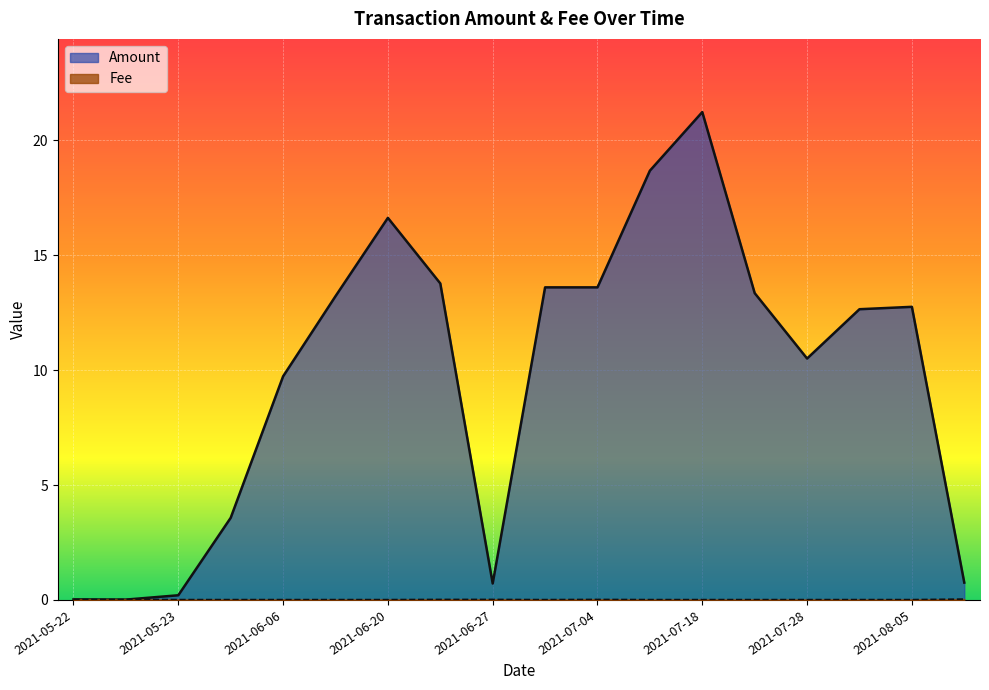

How many lines are shown in the chart?

2